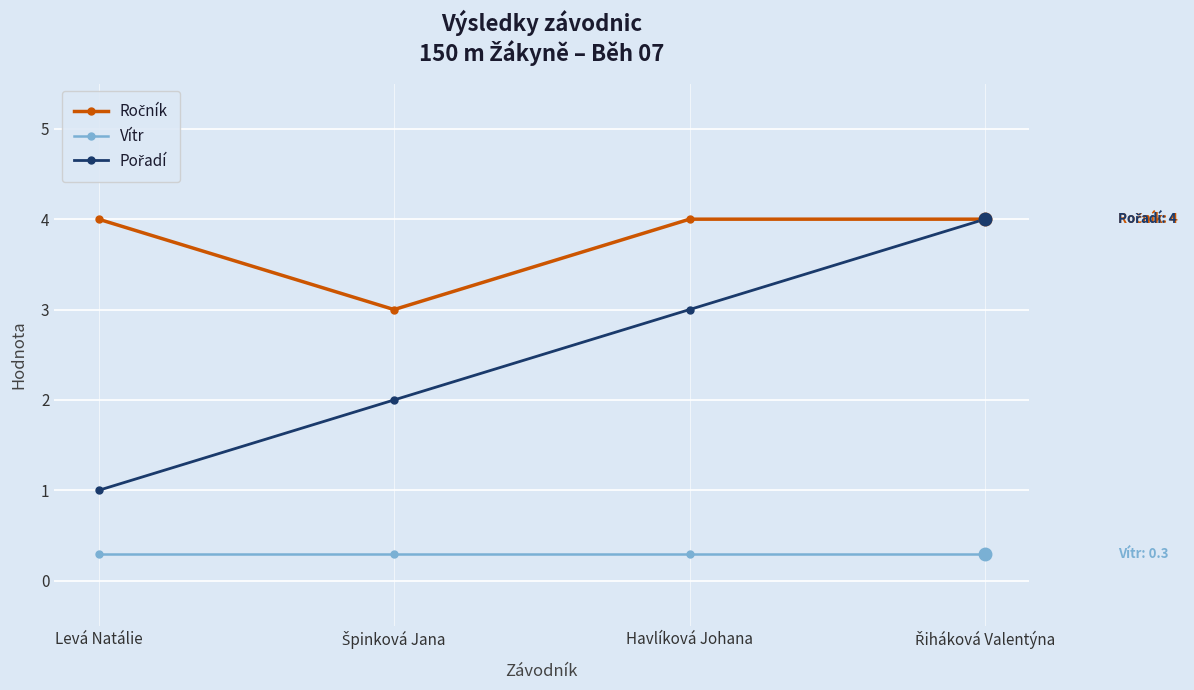

What is the maximum value for Vítr?

0.3